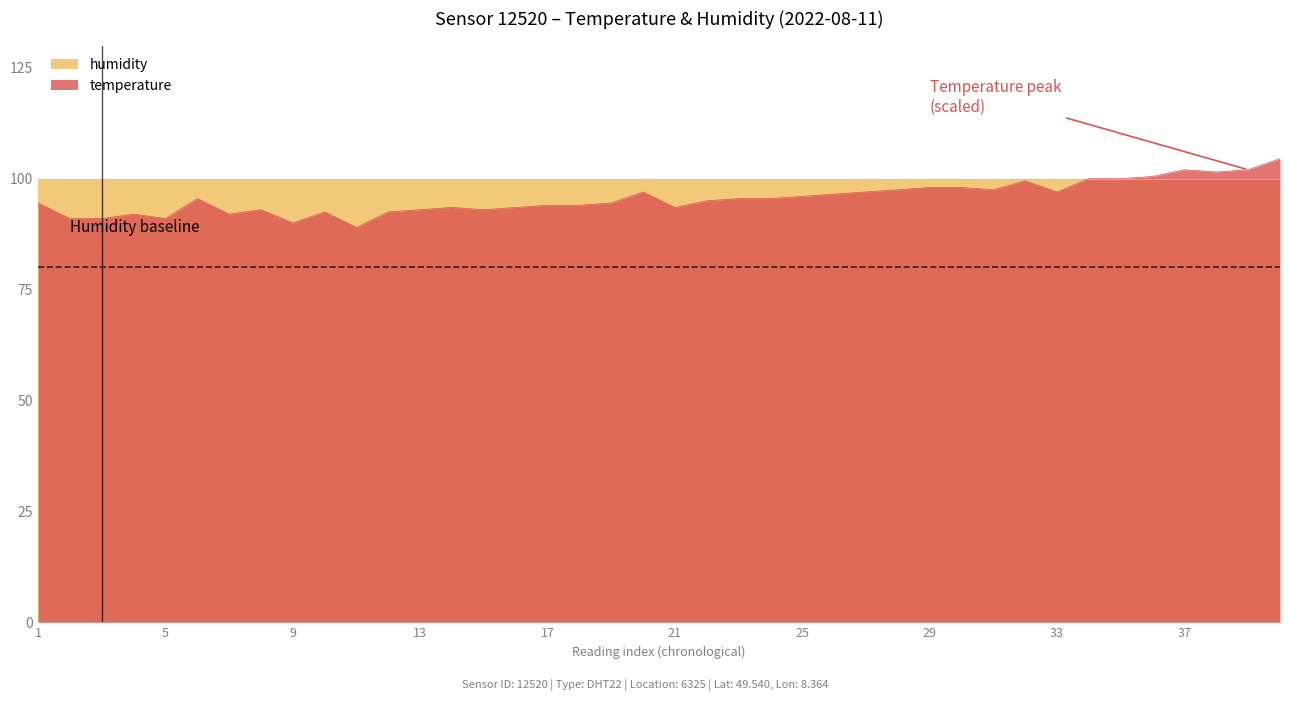

At 05:48, list the series in order from largest to smallest.

humidity, temperature